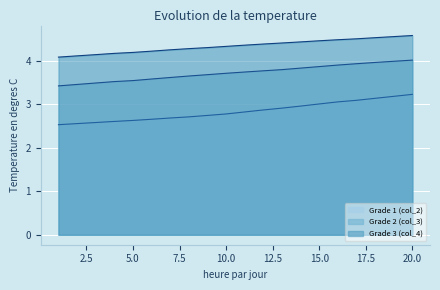

What is the sum of all Grade 3 (col_4) values?

86.9